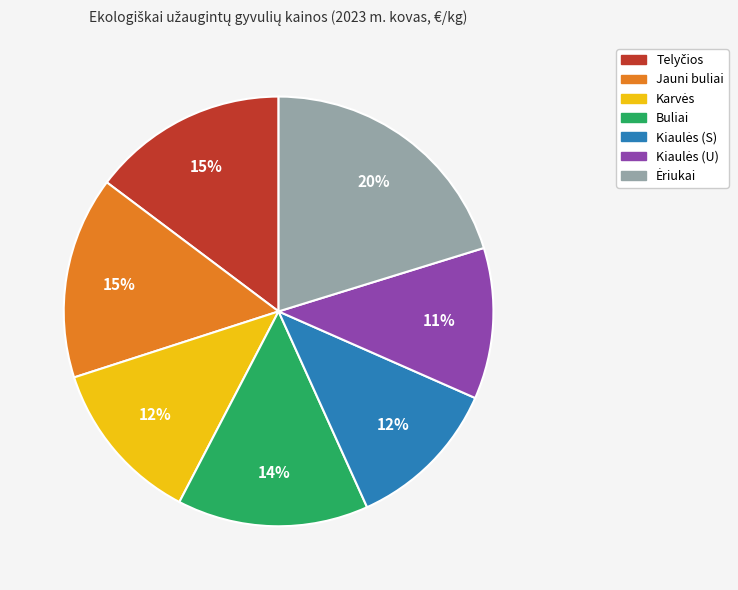

The Buliai slice represents 25% of the pie. True or false?

False